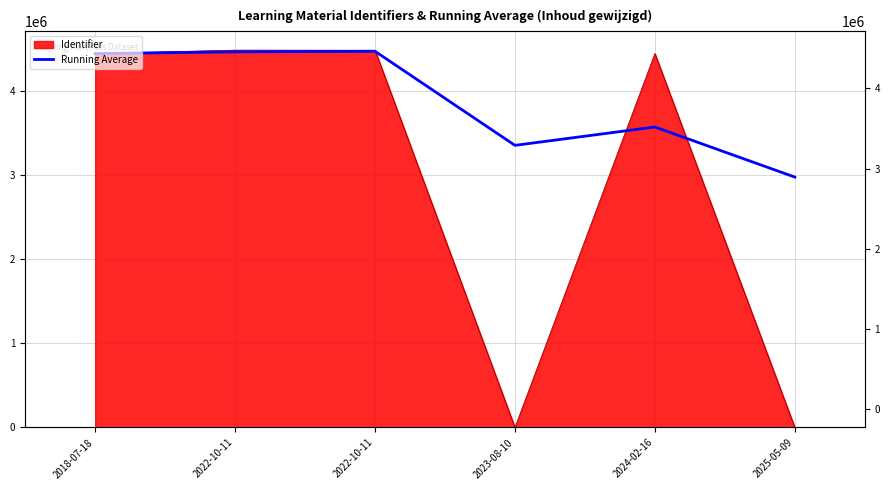

What is the label of the 1st point from the left?

2018-07-18